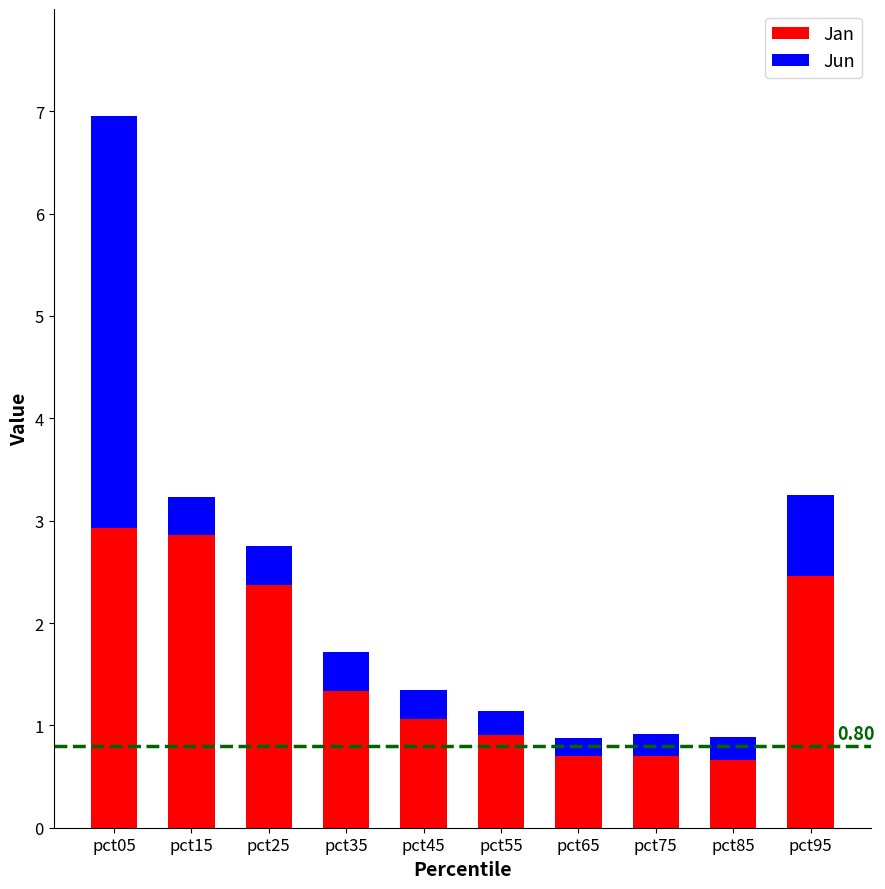

At which category is the sum across all series the highest?

pct05